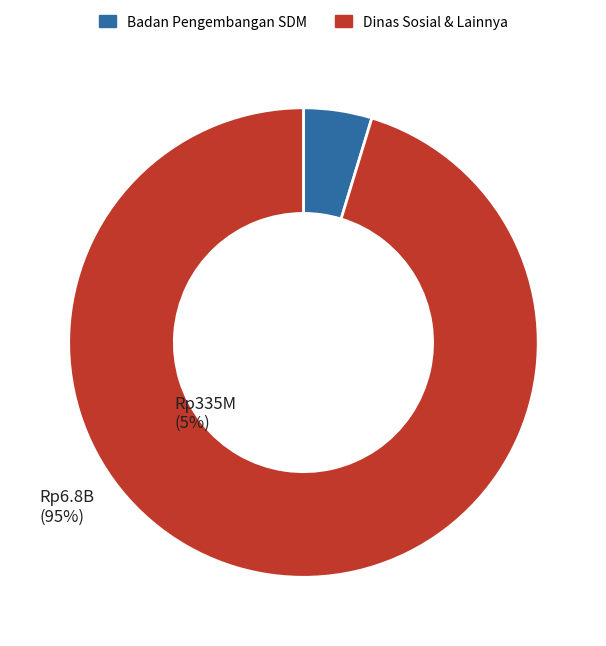

Is there a majority slice in this chart?

Yes